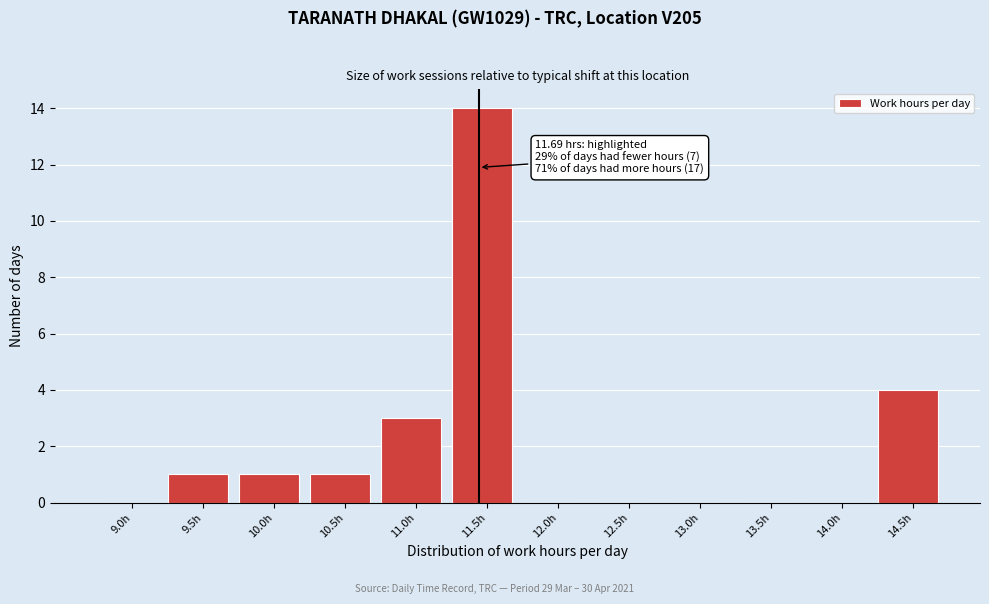

Reading left to right, list all the values displayed in this chart.

9.0h=0	9.5h=1	10.0h=1	10.5h=1	11.0h=3	11.5h=14	12.0h=0	12.5h=0	13.0h=0	13.5h=0	14.0h=0	14.5h=4